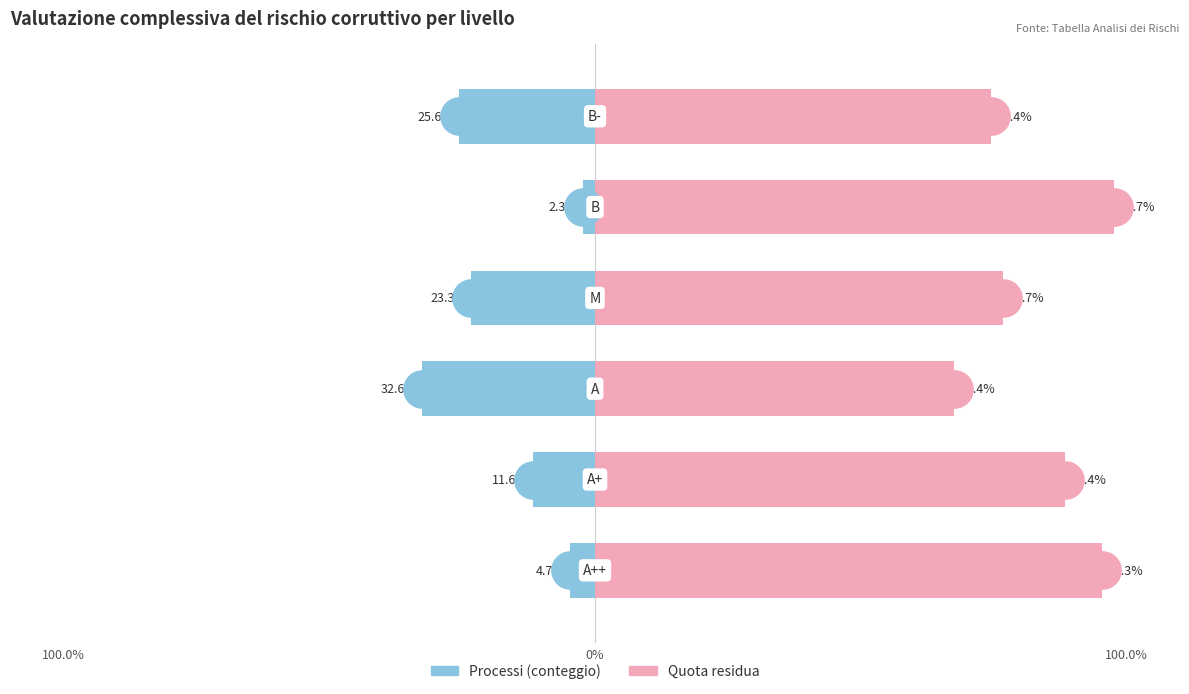

Which series has the largest Y range (max minus min)?

Quota residua